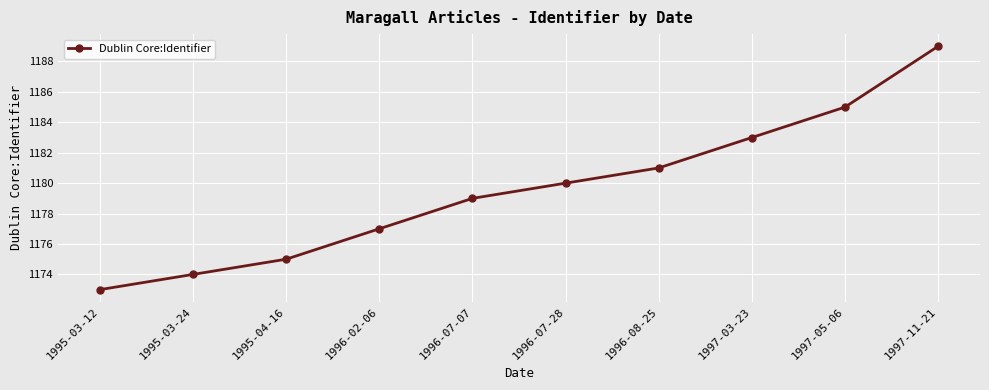

Which category has the lowest value across all series?

1995-03-12